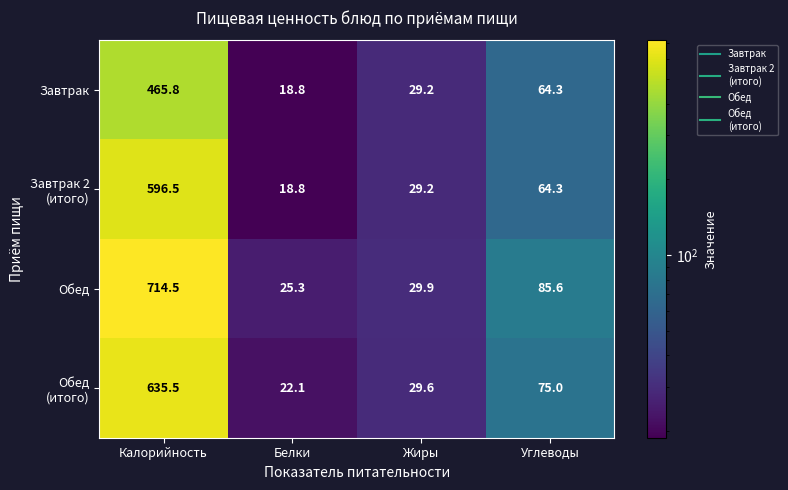

What is the sum of the Завтрак values at Калорийность and Углеводы?

530.1